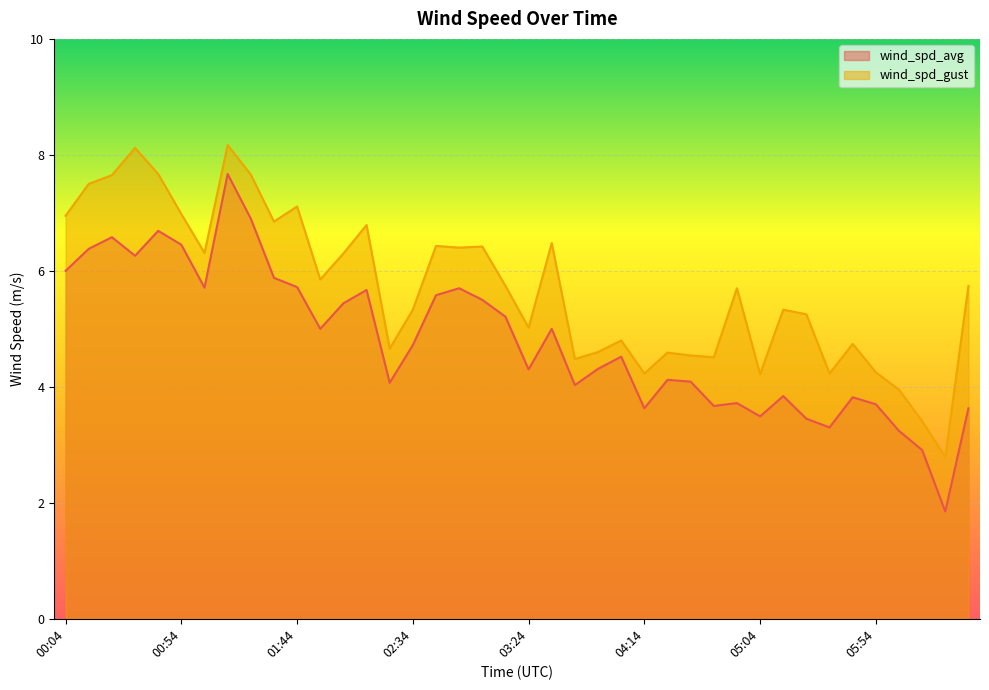

True or false: wind_spd_avg and wind_spd_gust intersect in this chart.

False